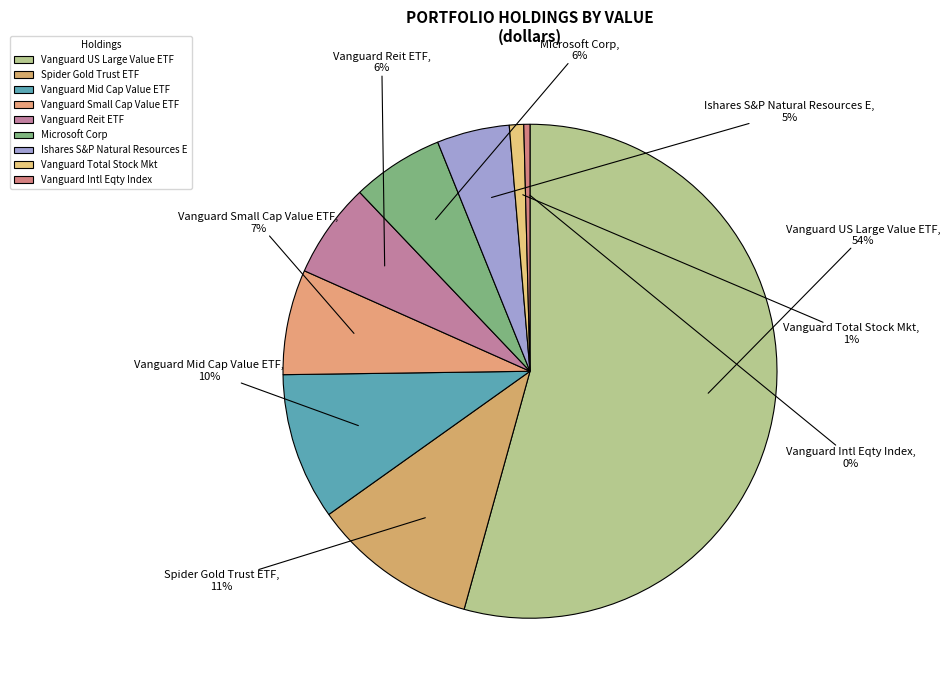

To the nearest percent, what percentage of the pie is Vanguard Reit ETF?

6%